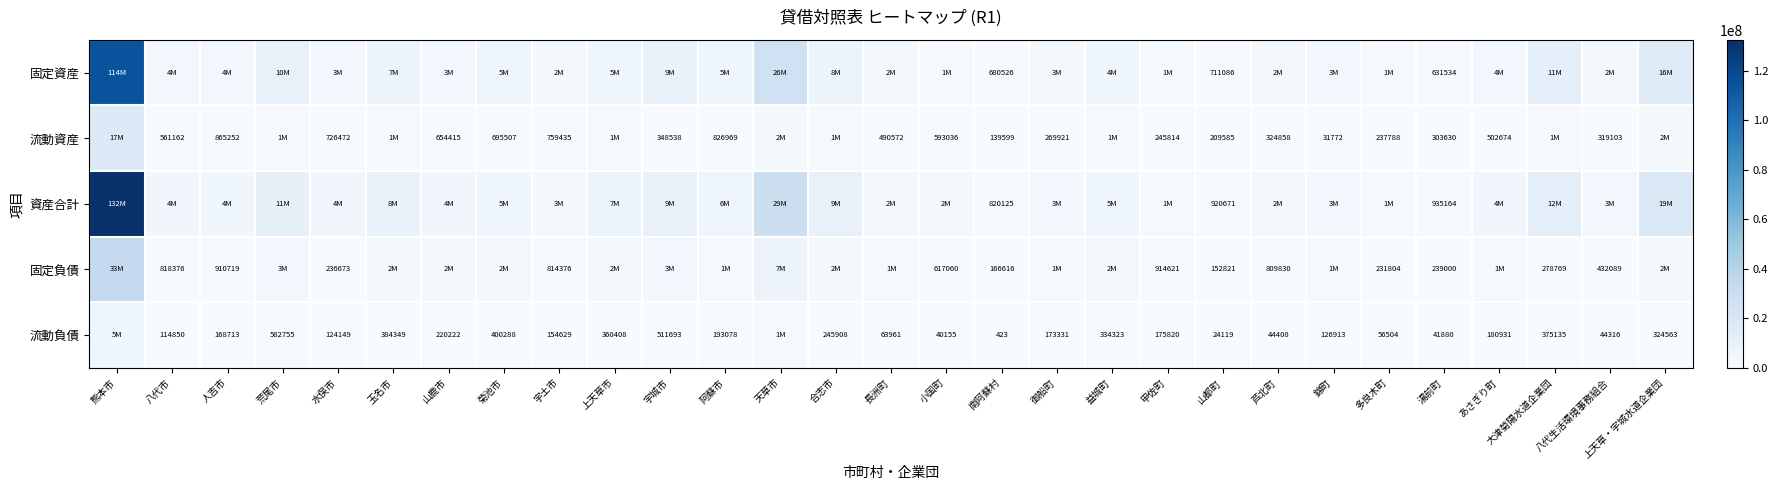

Is it true that 流動負債 equals 85637 at 多良木町?

False